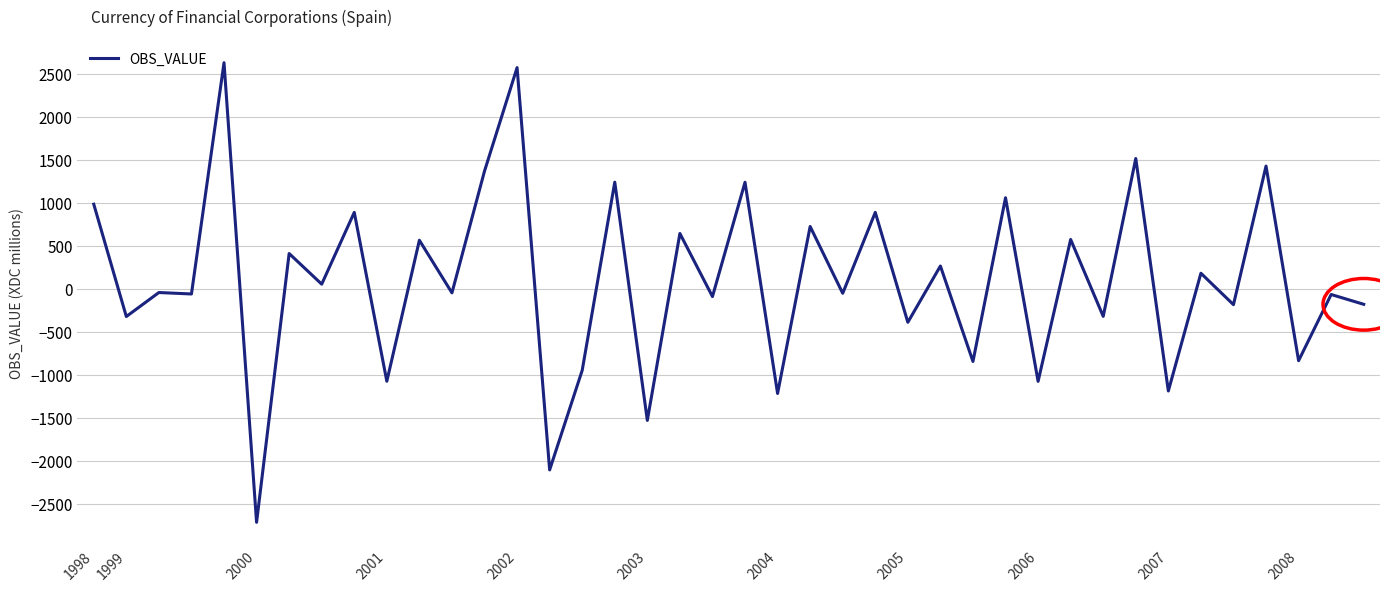

How many values are below zero?

21